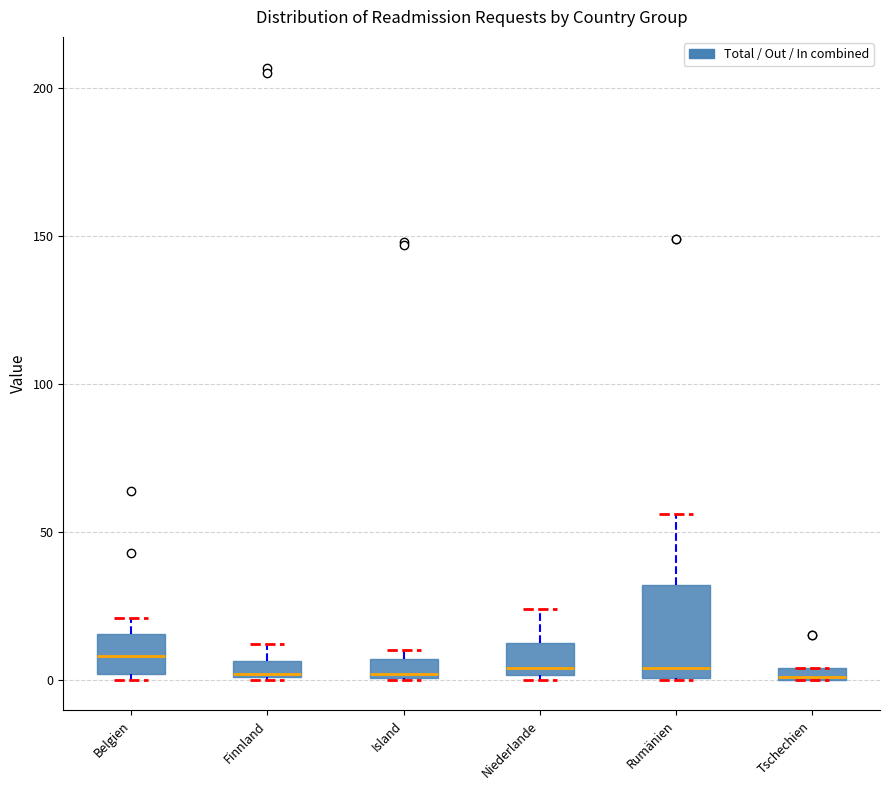

Which box is the tallest, from its lower edge to its upper edge?

Rumänien